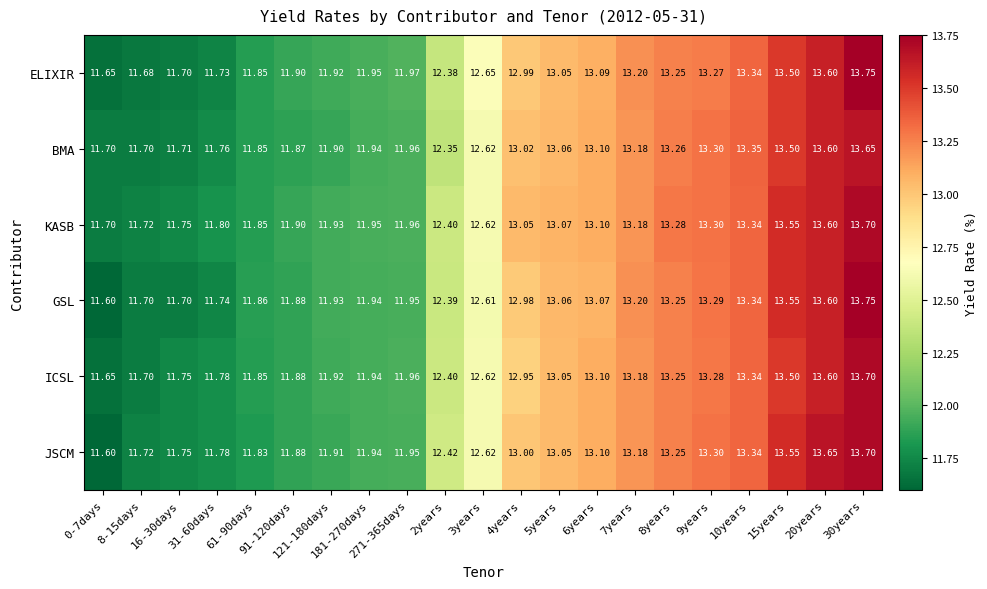

Which series has the largest total across all categories?

KASB